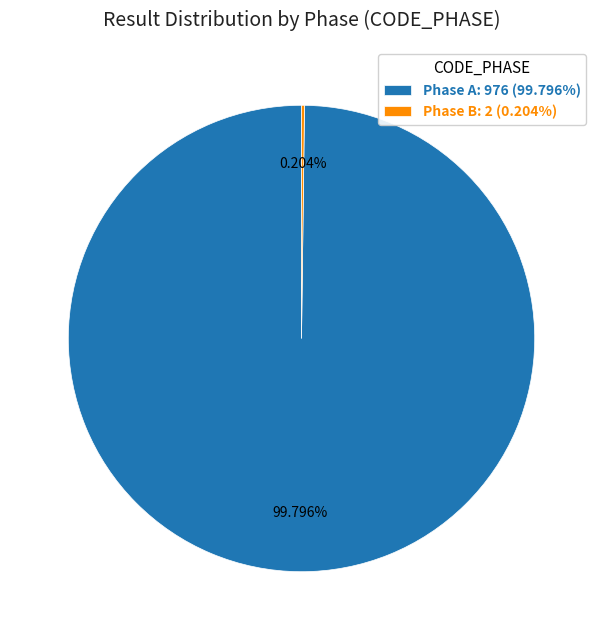

Does any single category account for the majority?

Yes